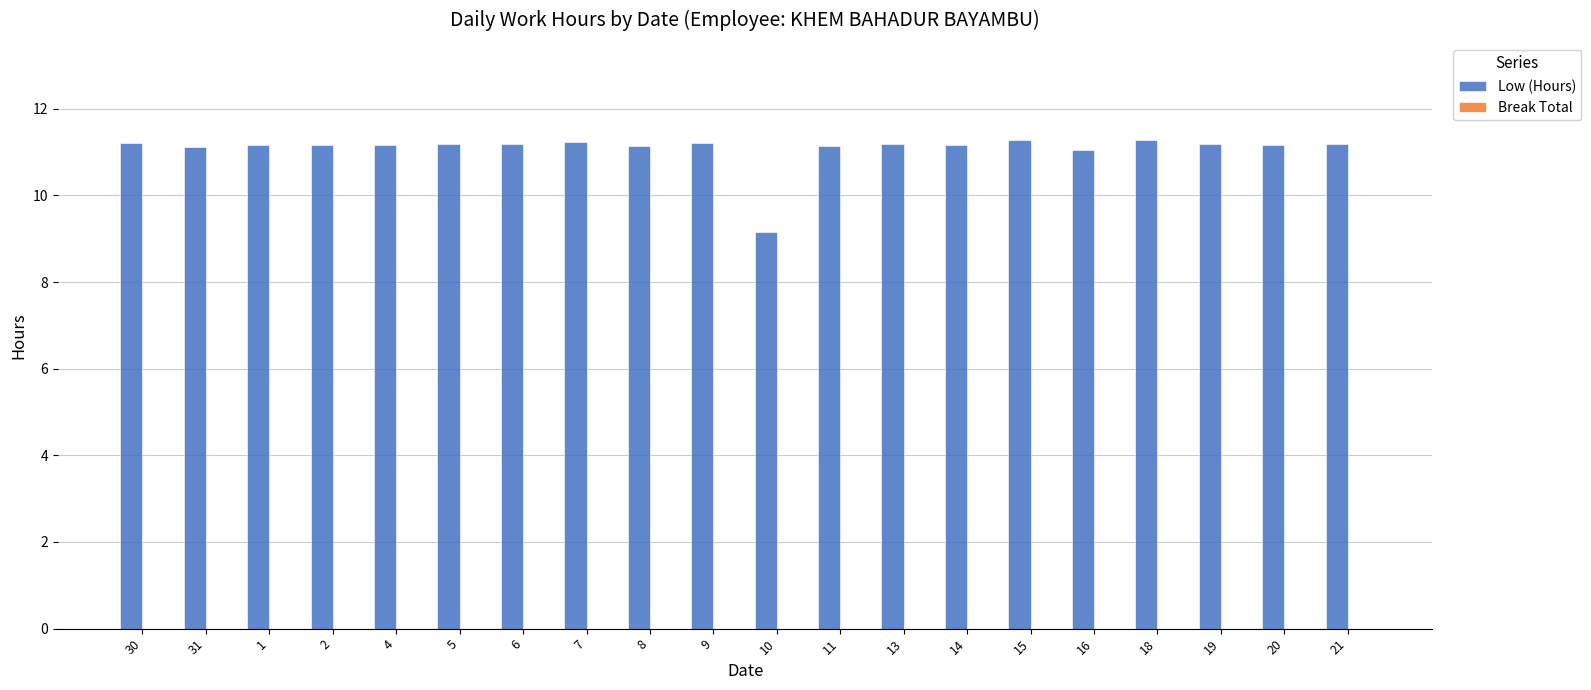

At which category does the chart reach its minimum across all series?

10